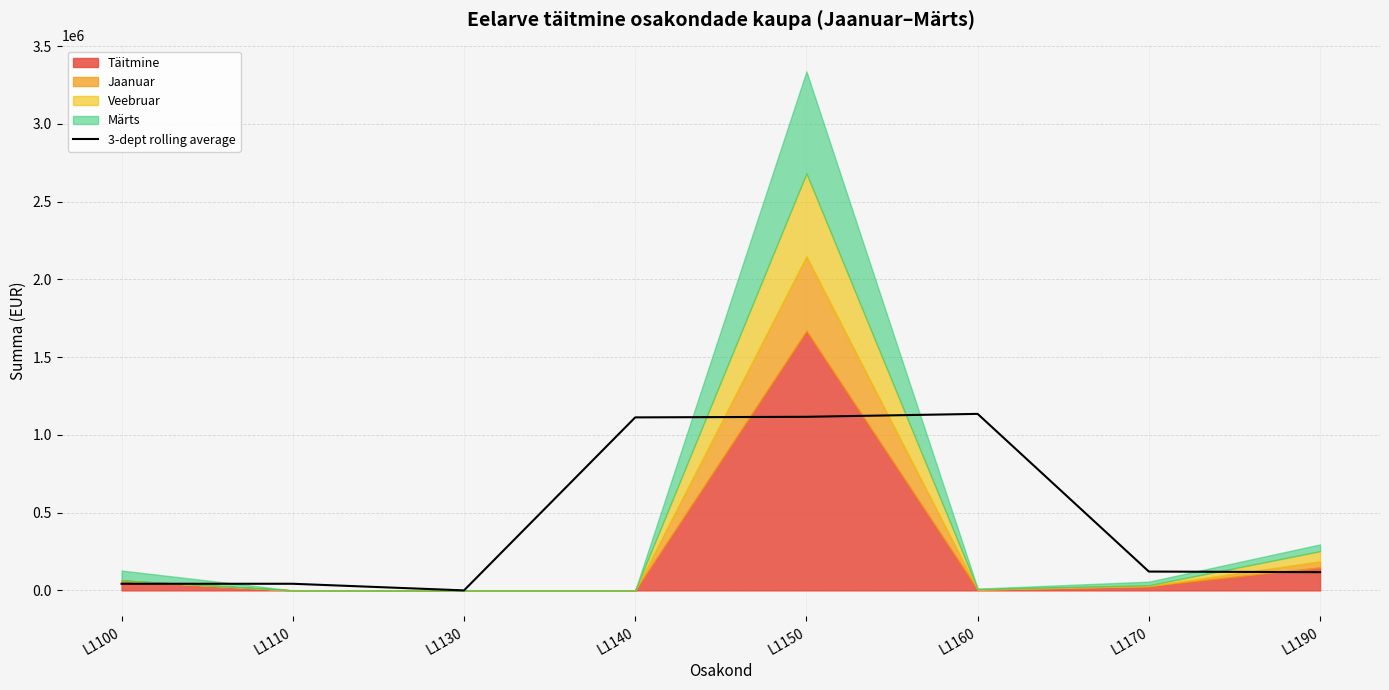

How many points are higher than both their immediate neighbors (excluding endpoints)?

1